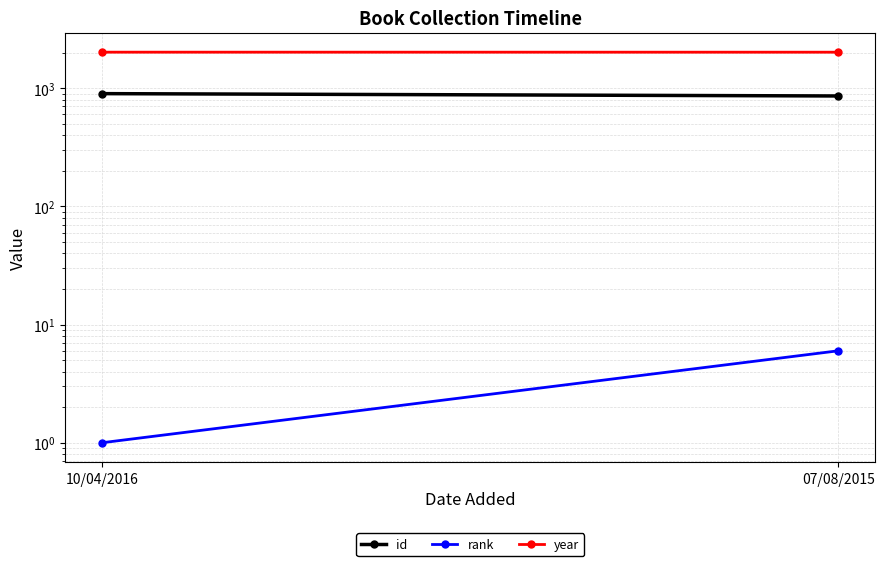

Reading left to right, what are all the values shown in this chart?

id: 898	858
rank: 1	6
year: 2014	2013